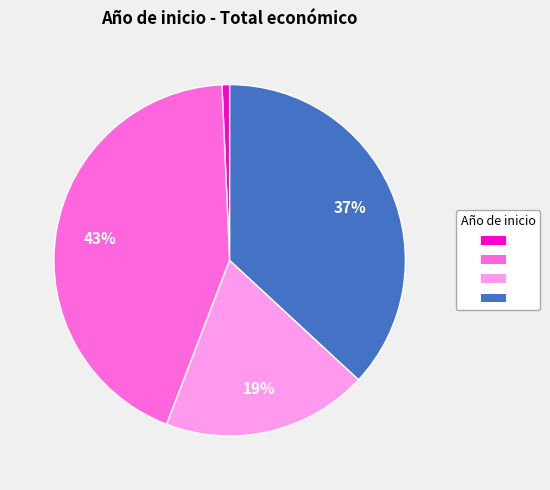

Does any single category account for the majority?

No